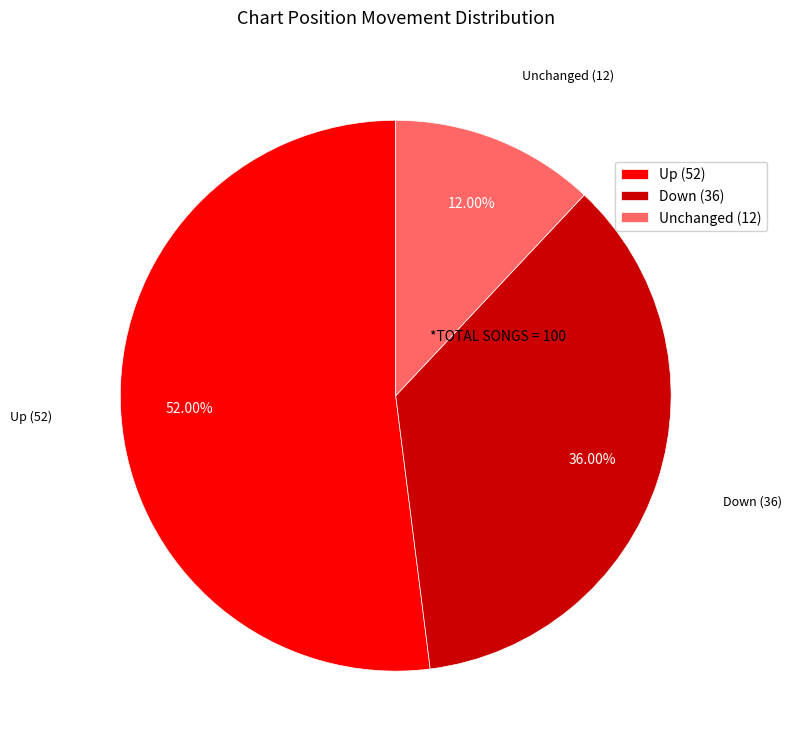

What is the smallest slice in the pie chart?

Unchanged (12)